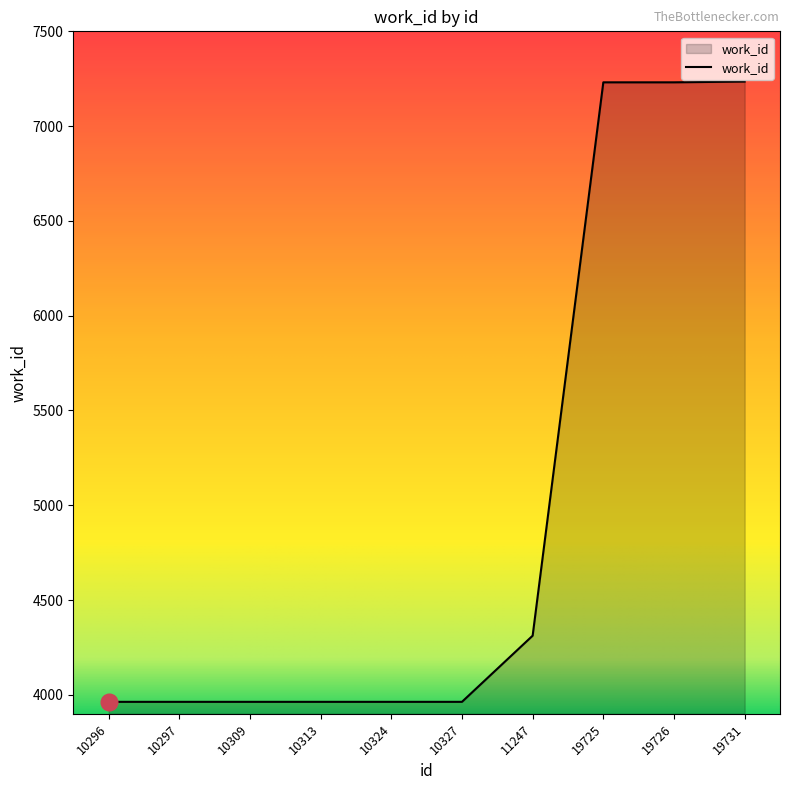

Approximately how many times larger is the value at 10309 compared to 10297?

1.0